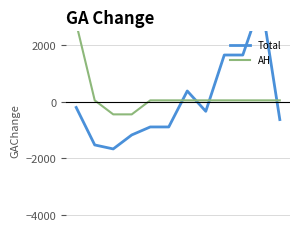

The AH series shows 2782.8 at 0. True or false?

True